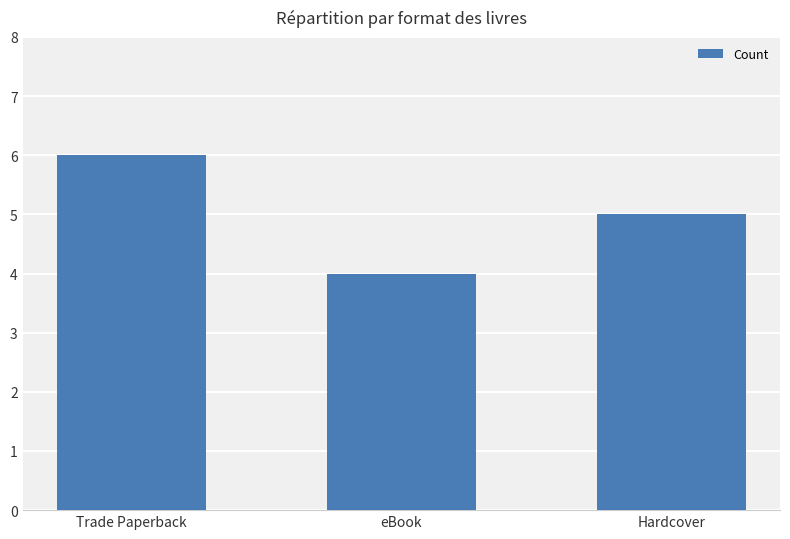

What is the label of the 1st bar from the left?

Trade Paperback